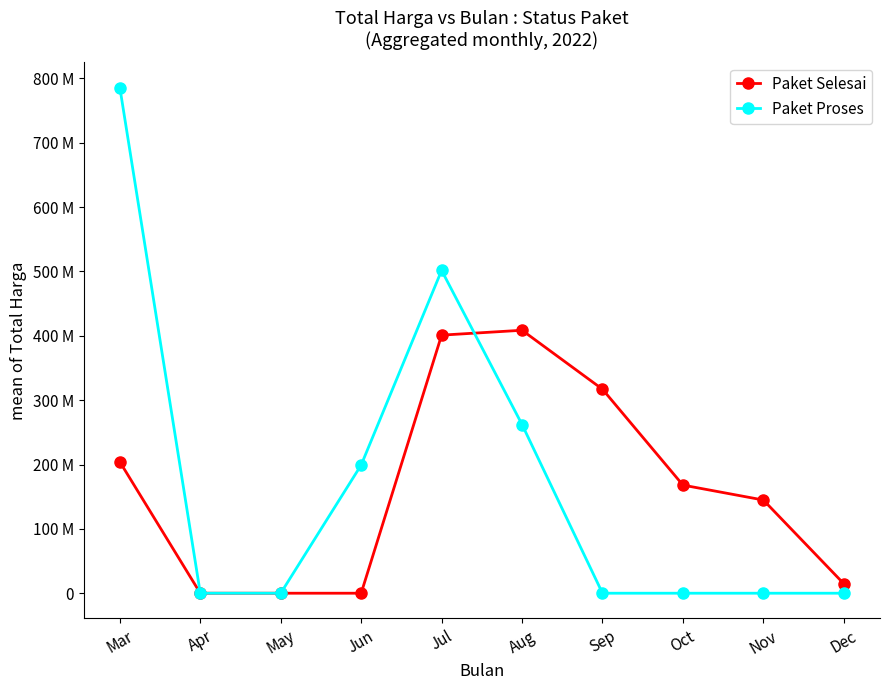

What is the difference between the maximum and minimum values in the Paket Selesai series?

408617000